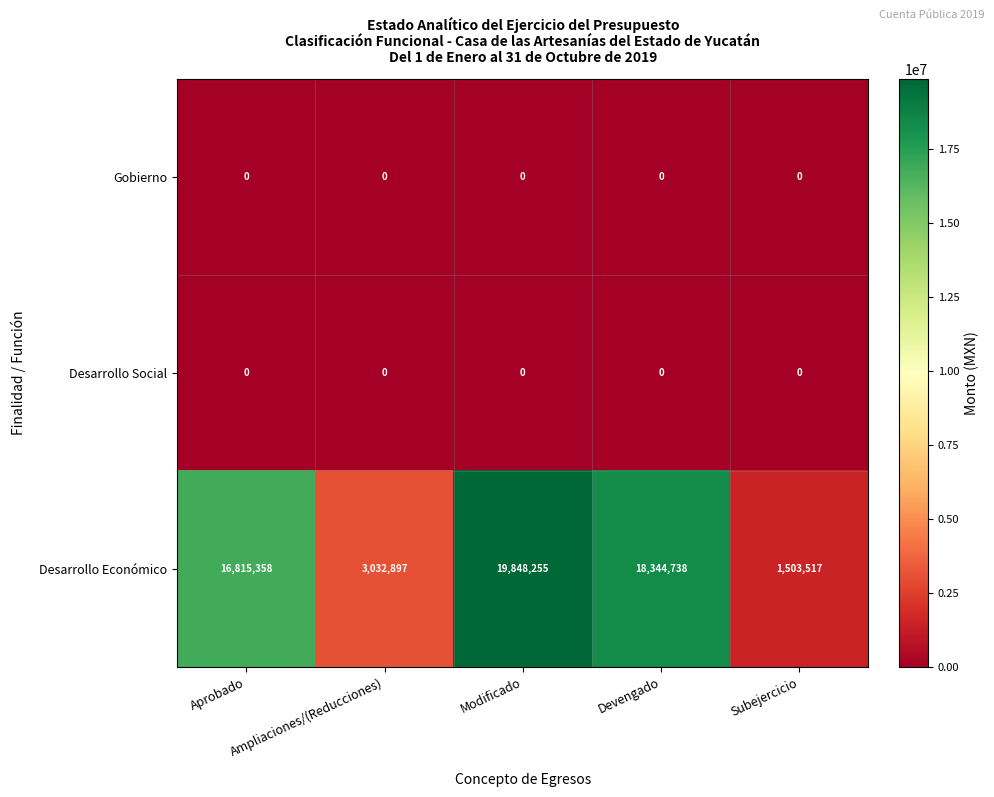

What is the maximum value shown in the chart?

19848255